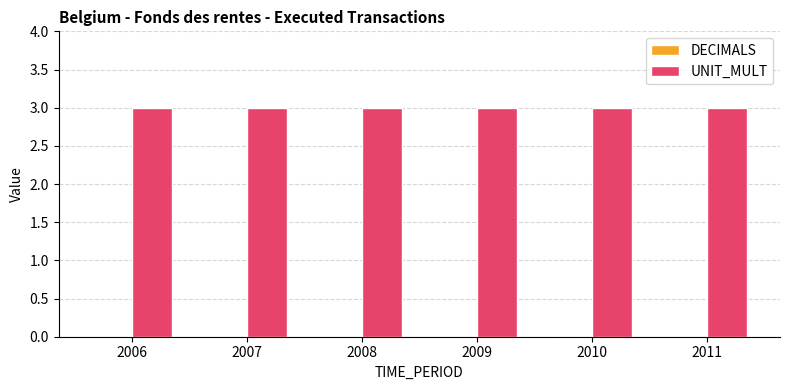

What is the value of the UNIT_MULT bar at the 3rd from the left?

3